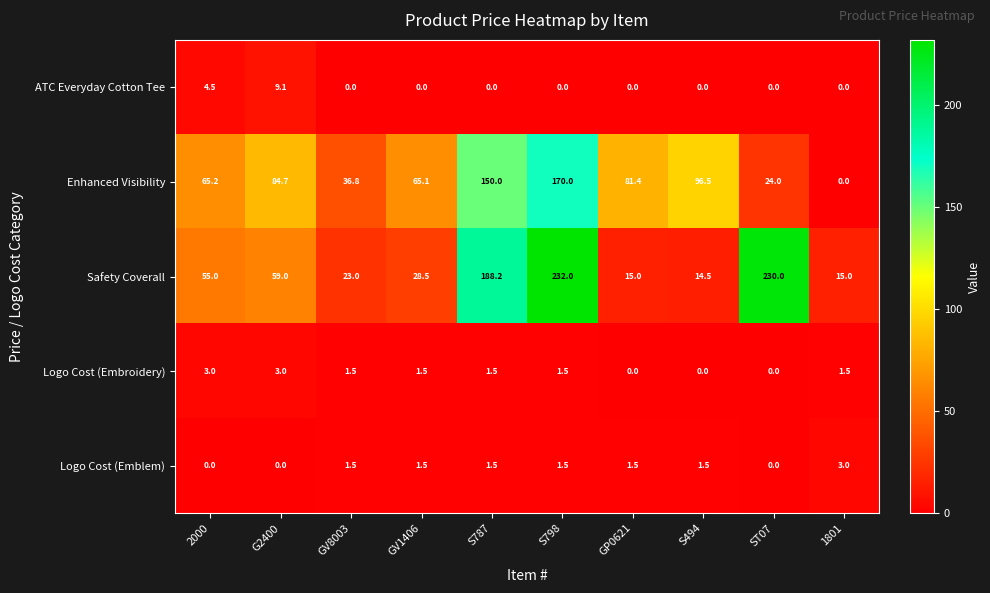

Read the Logo Cost (Embroidery) value at 2000.

3.0